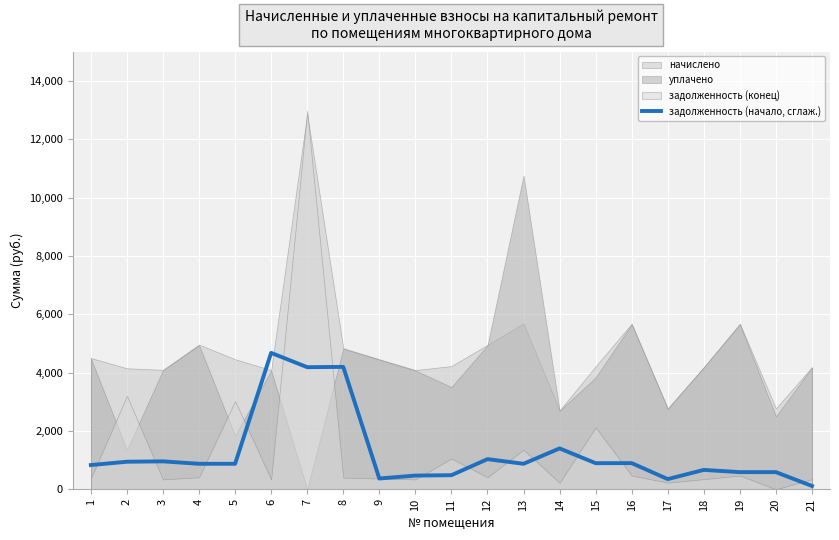

Rank the categories by value from lowest to highest.

21, 17, 9, 10, 11, 19, 20, 18, 1, 5, 4, 13, 15, 16, 2, 3, 12, 14, 7, 8, 6